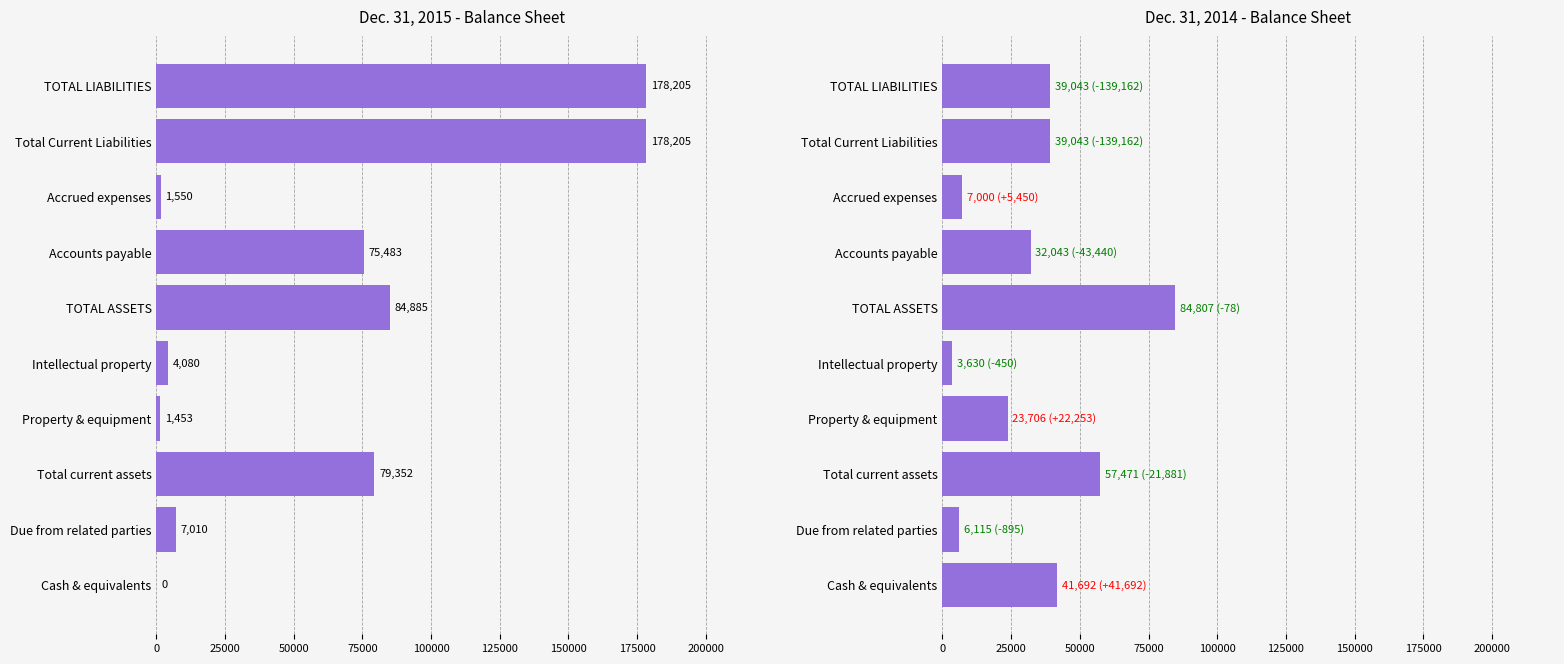

The value of Dec. 31, 2015 - Balance Sheet at 100000 is 6637. True or false?

False